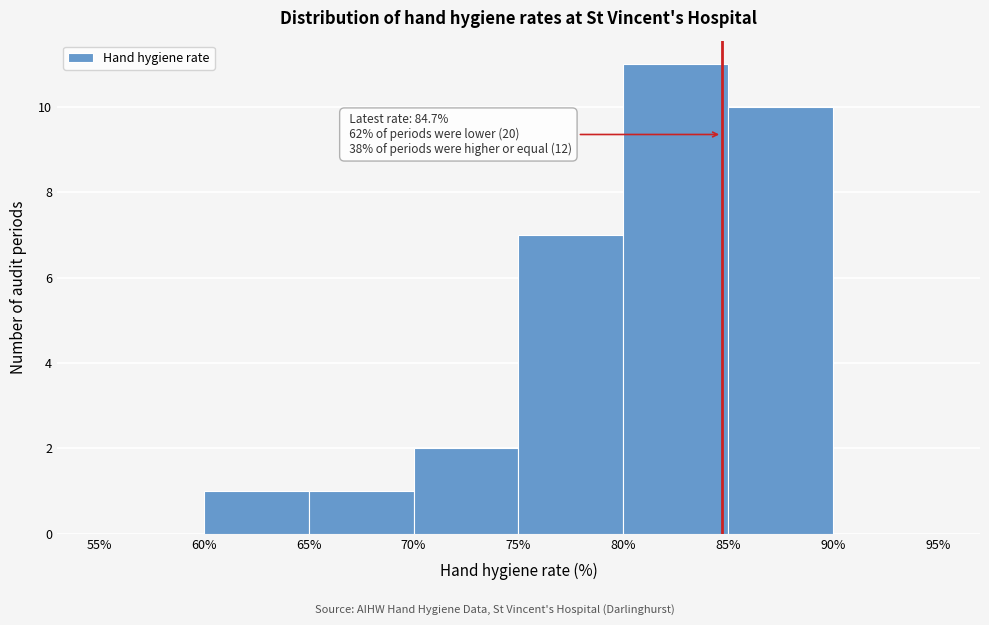

Which range on the x-axis has the tallest bar?

80% to 85%